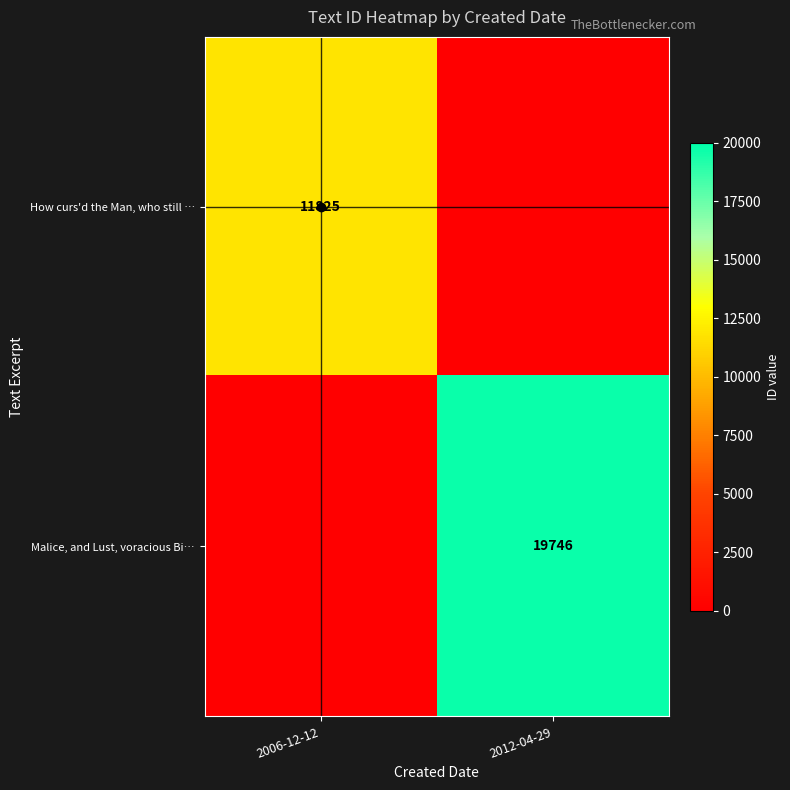

Which series has the largest total across all categories?

Malice, and Lust, voracious Bi…